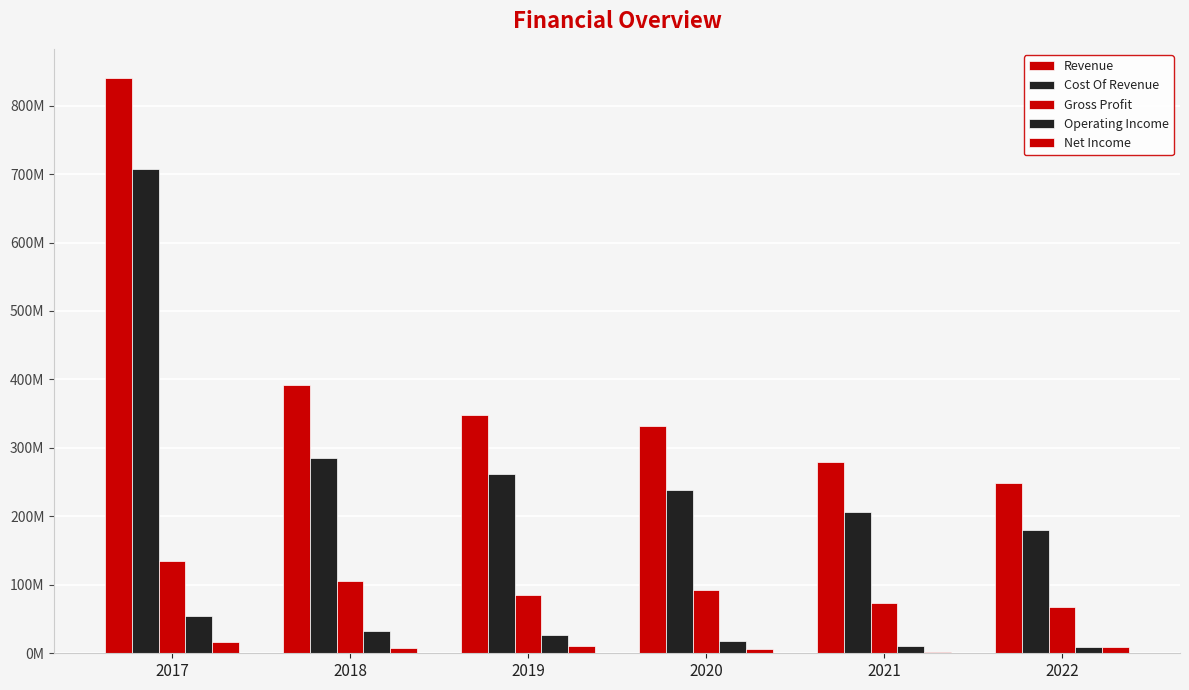

What is the value of the Revenue bar at the 1st from the left?

840902576